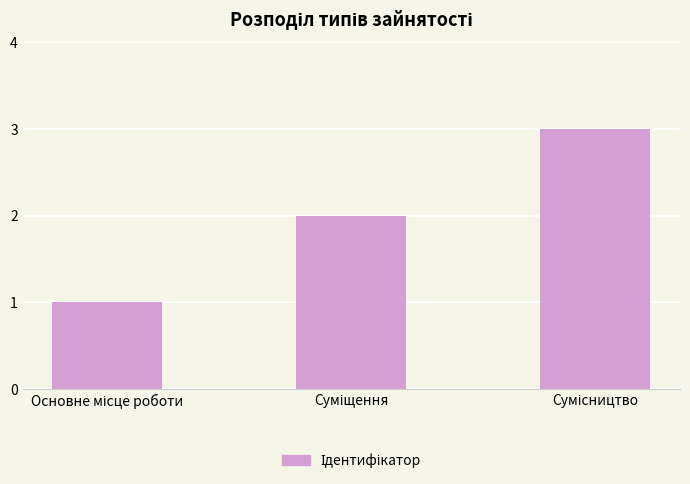

What is the greatest value displayed?

3